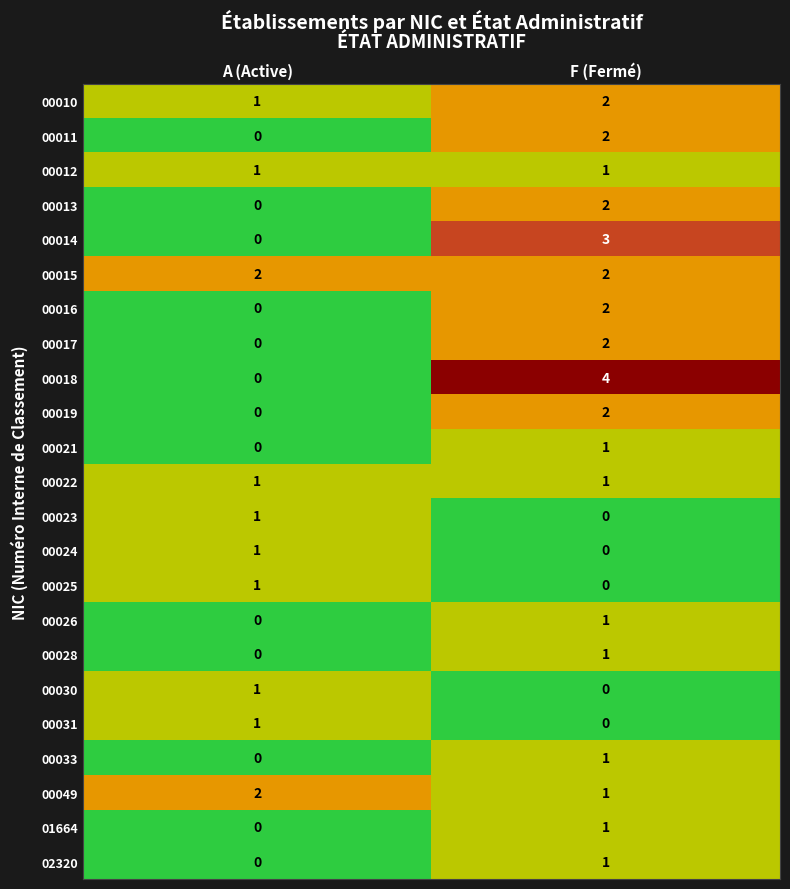

How many categories are shown in the chart?

2